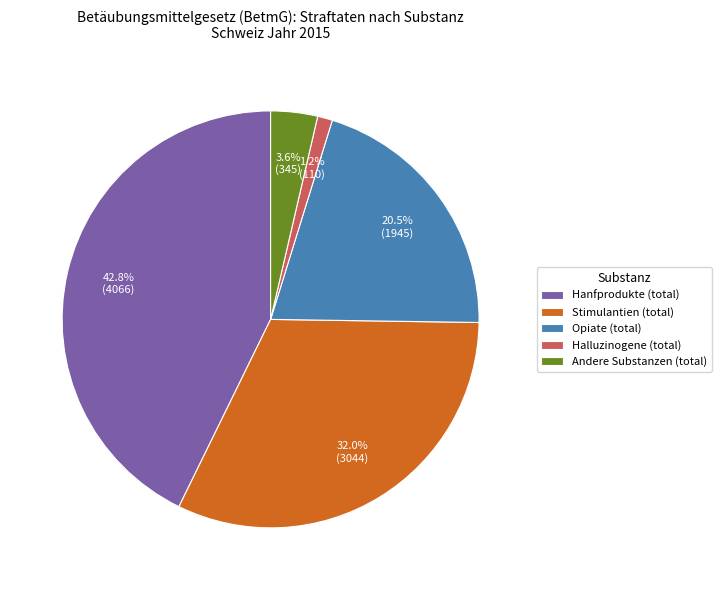

Rank the categories by value from highest to lowest.

Hanfprodukte (total), Stimulantien (total), Opiate (total), Andere Substanzen (total), Halluzinogene (total)